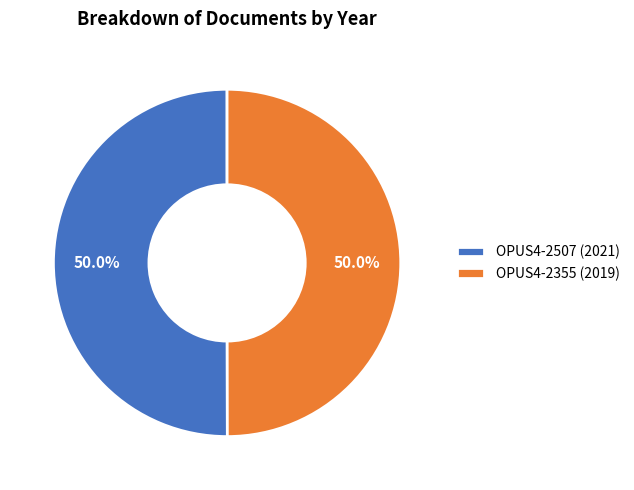

What percentage is the OPUS4-2507 slice, to the nearest percent?

50%